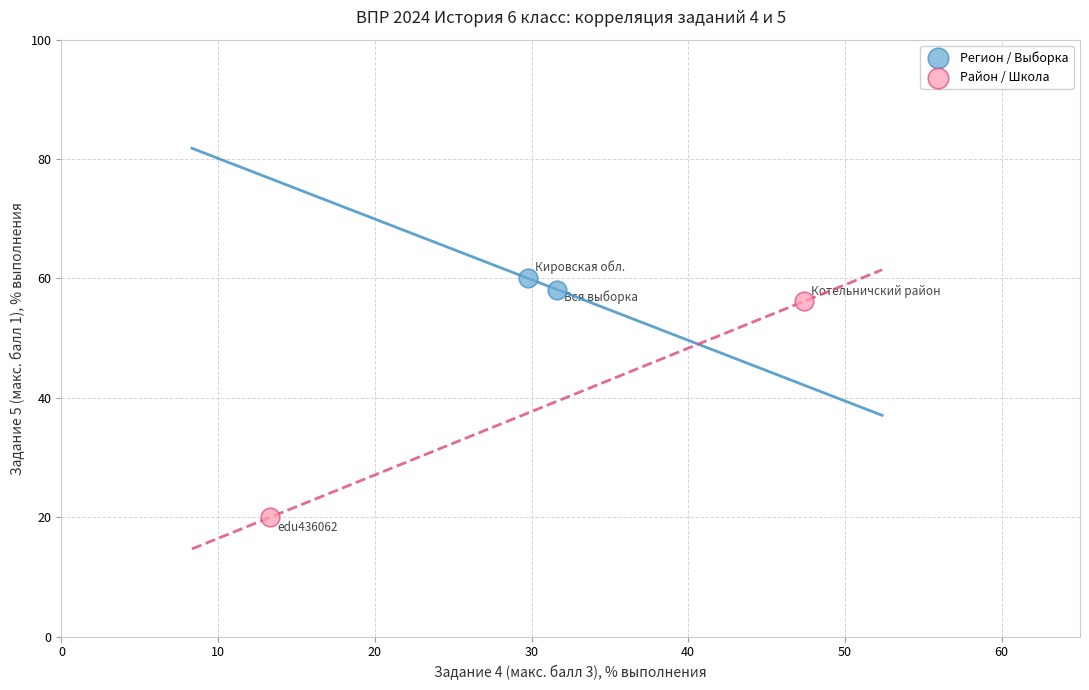

Which series contains the highest Y value?

Регион / Выборка